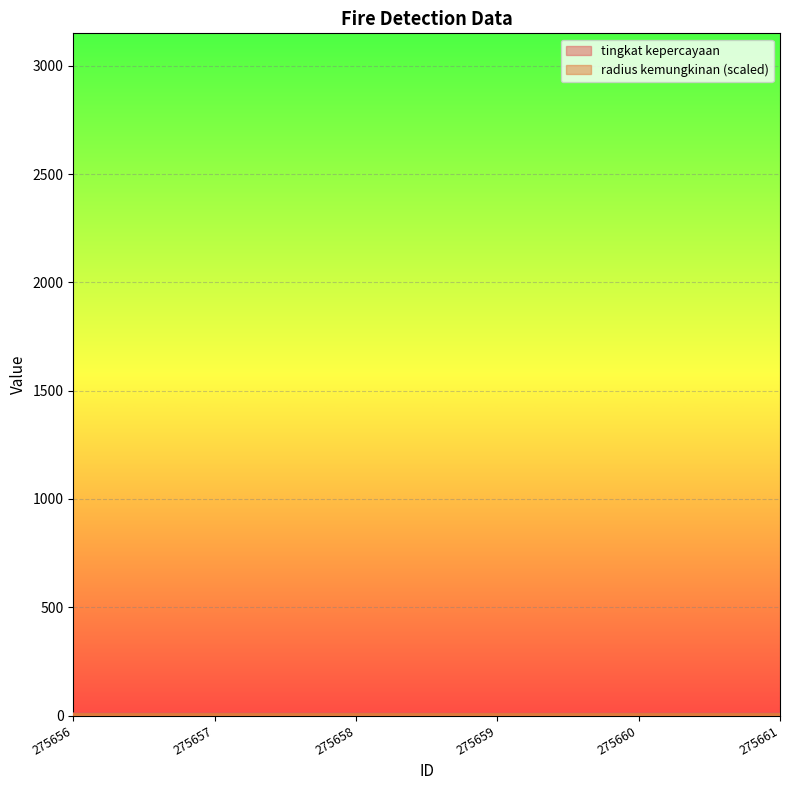

True or false: the data shows 14 at 275661.

False